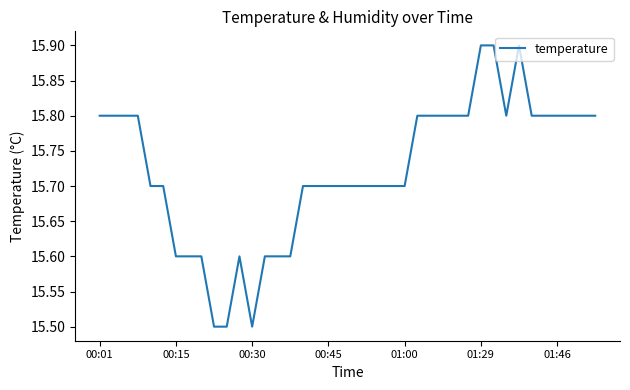

What is the greatest value displayed?

15.9